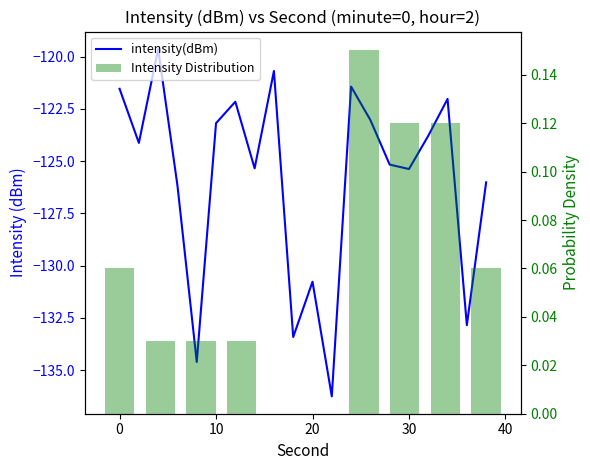

What is the smallest value displayed?

-136.3